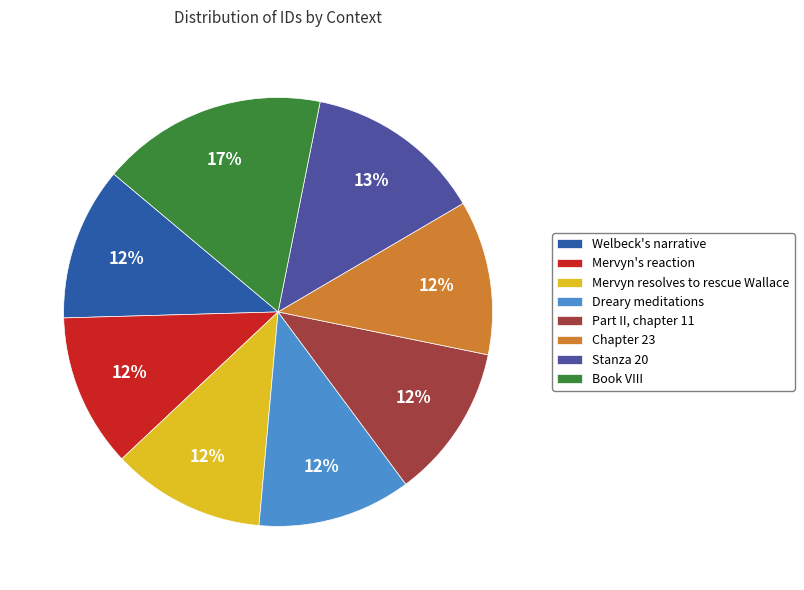

Is there a majority slice in this chart?

No